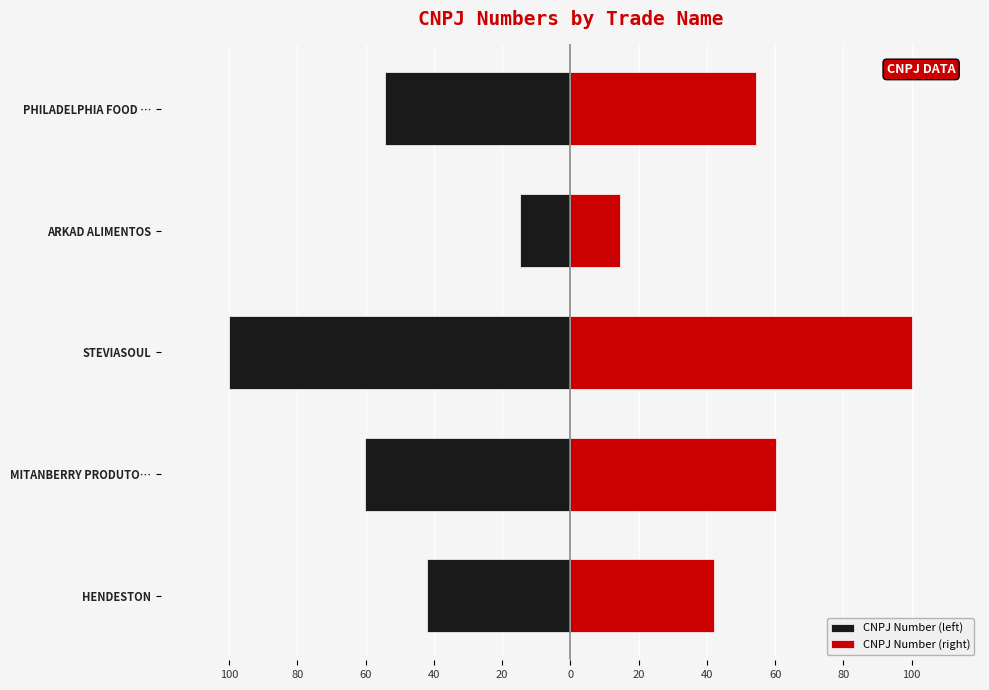

Between HENDESTON and STEVIASOUL, which series saw the biggest shift?

CNPJ Number (left)